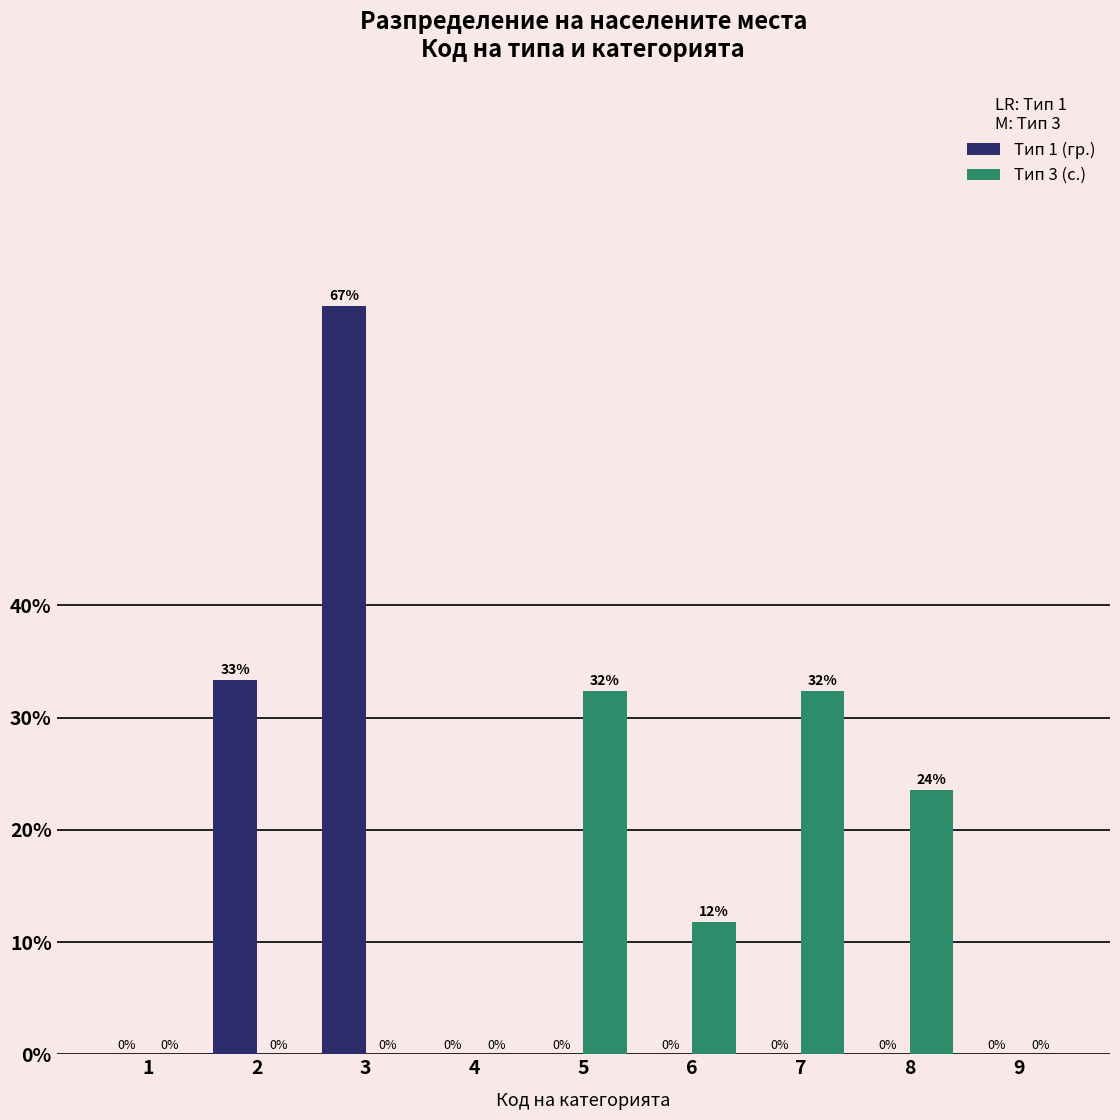

Between 4 and 8, which series saw the biggest shift?

Тип 3 (с.)